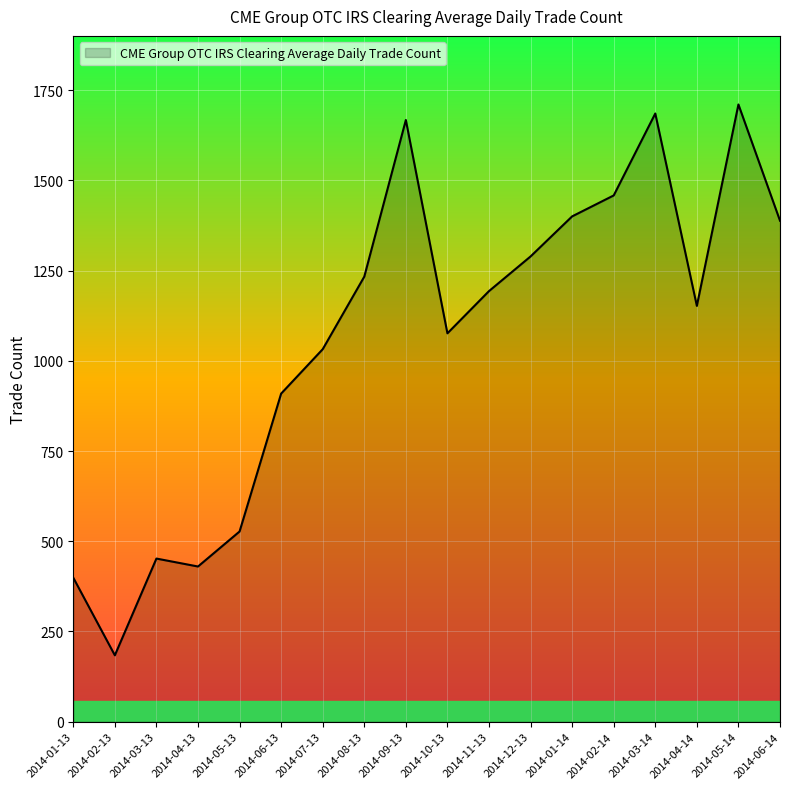

Reading right to left, what are all the values shown in this chart?

2014-06-14=1388	2014-05-14=1710	2014-04-14=1152	2014-03-14=1685	2014-02-14=1458	2014-01-14=1400	2014-12-13=1289	2014-11-13=1193	2014-10-13=1076	2014-09-13=1667	2014-08-13=1233	2014-07-13=1032	2014-06-13=909	2014-05-13=527	2014-04-13=430	2014-03-13=452	2014-02-13=184	2014-01-13=399